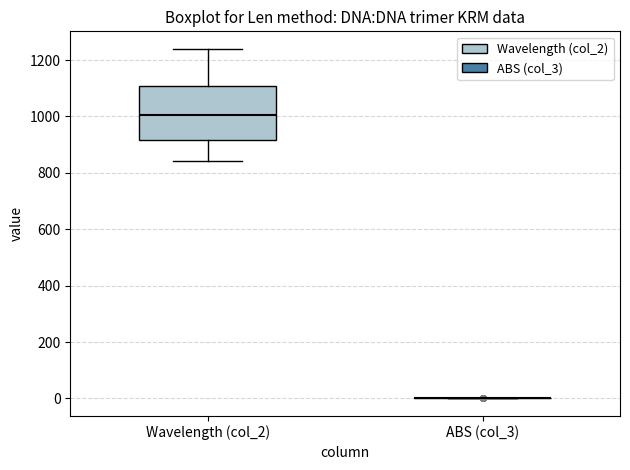

Reading left to right, read every box against the y-axis: the position of its median line, the range the box covers, and the ends of its whiskers. The values are not printed on the chart, so give them approximately, as read against the axis.

Wavelength (col_2): median 1000, box 920 to 1100, whiskers 840 to 1240
ABS (col_3): box collapsed to a line at 0, whiskers 0 to 0